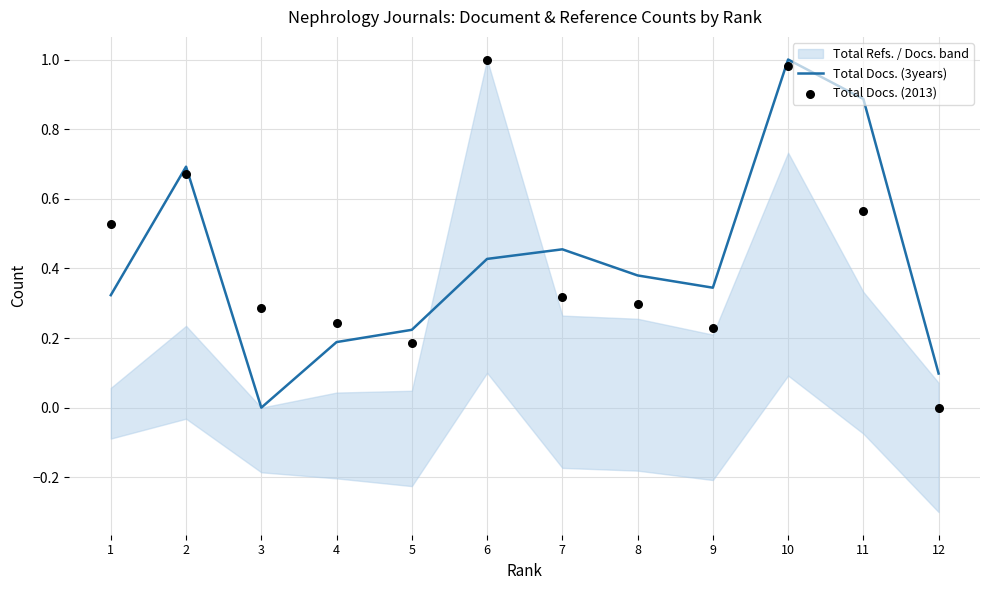

Which category has the lowest value in the Total Docs. (3years) series?

3